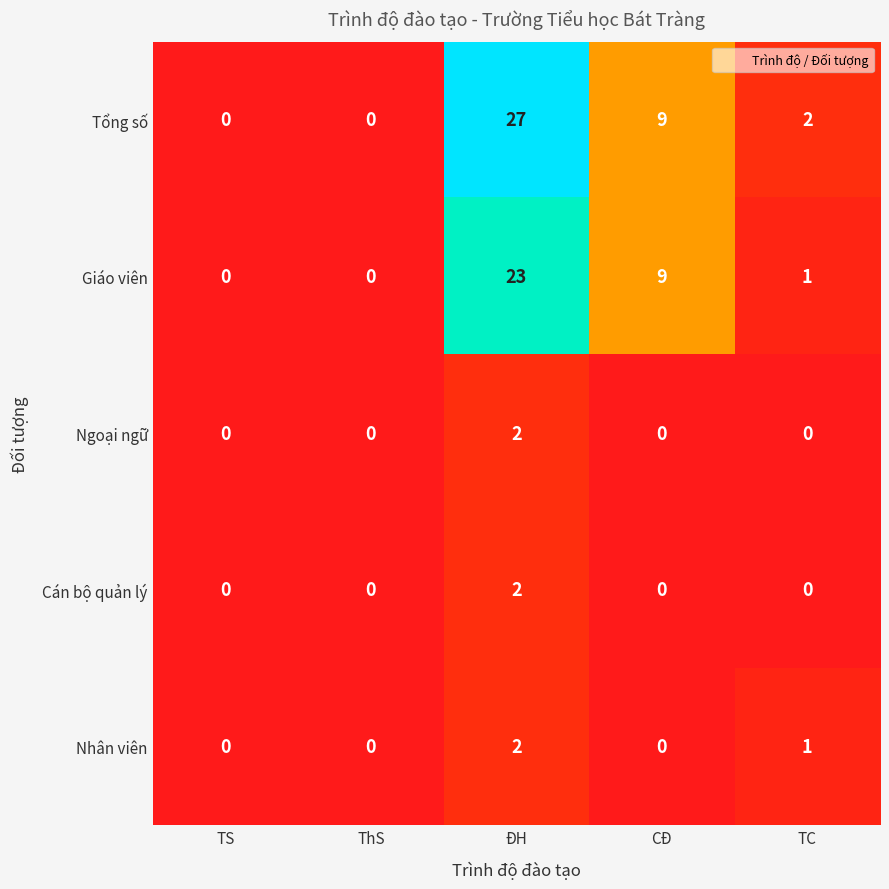

Reading right to left, what are all the values shown in this chart?

Tổng số: 2	9	27	0	0
Giáo viên: 1	9	23	0	0
Ngoại ngữ: 0	0	2	0	0
Cán bộ quản lý: 0	0	2	0	0
Nhân viên: 1	0	2	0	0